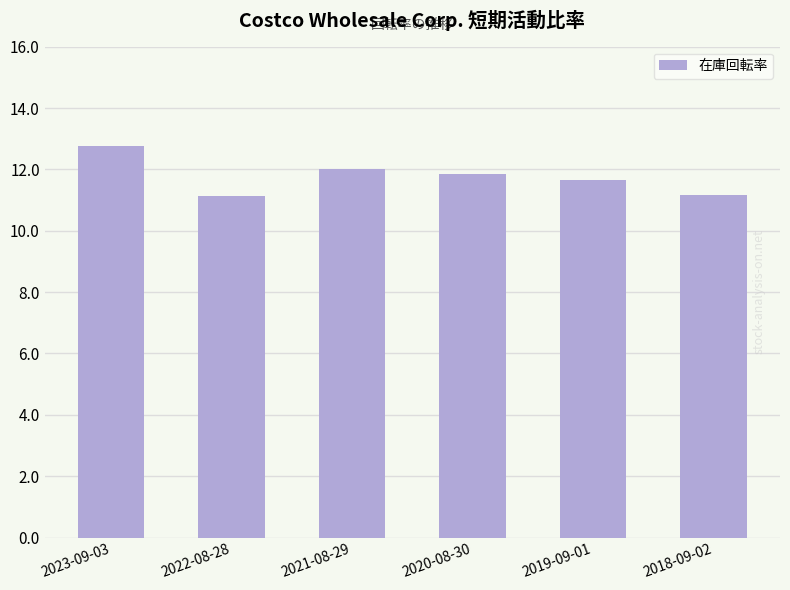

What is the value of the 4th bar from the left?

11.8